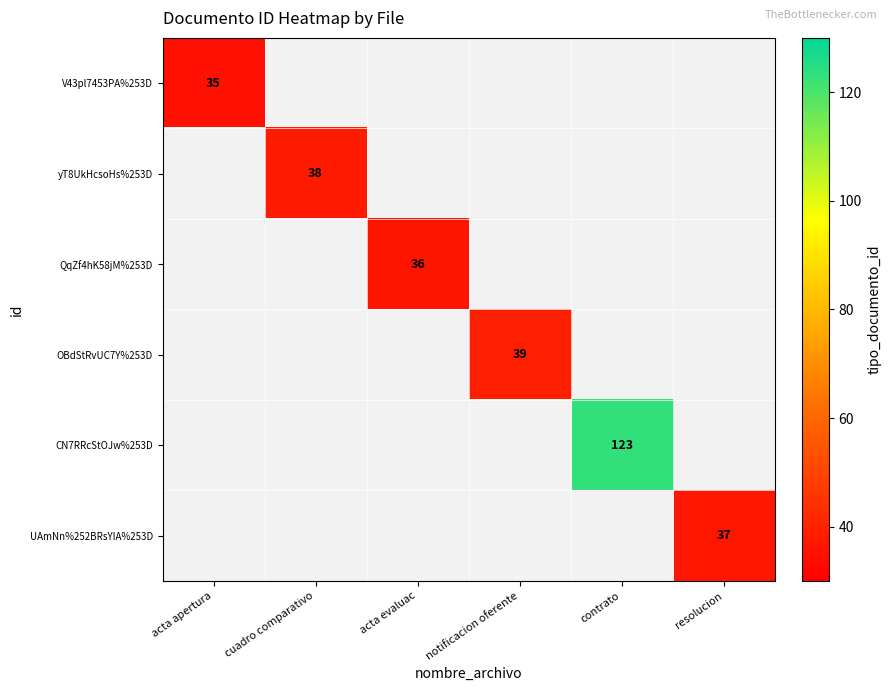

The value of CN7RRcStOJw%253D at contrato is 200. True or false?

False